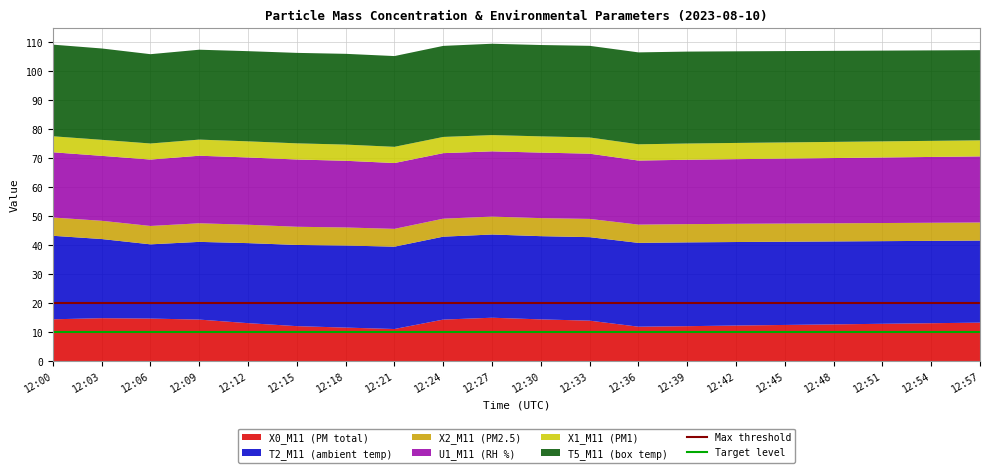

What is the lowest value of the X0_M11 (PM total) series?

11.1